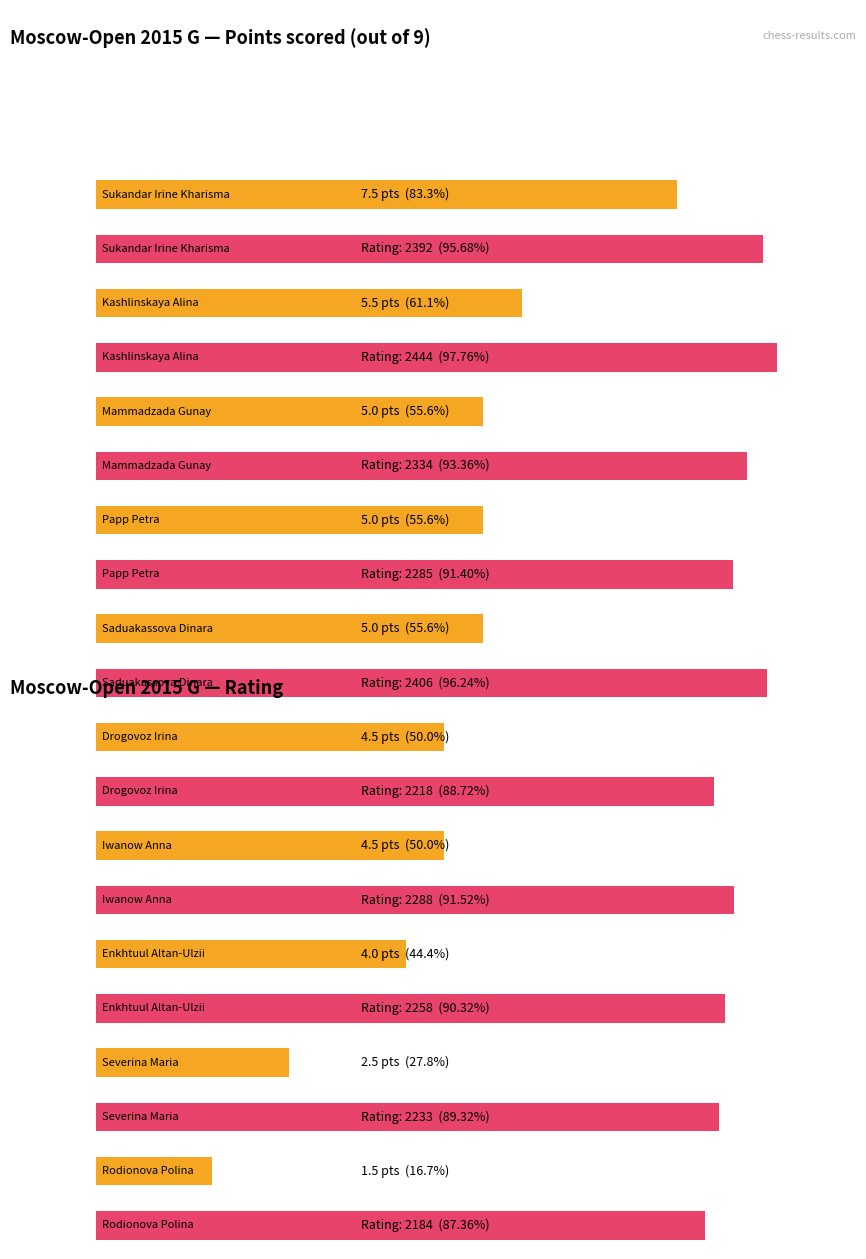

Does the chart contain any negative values?

No